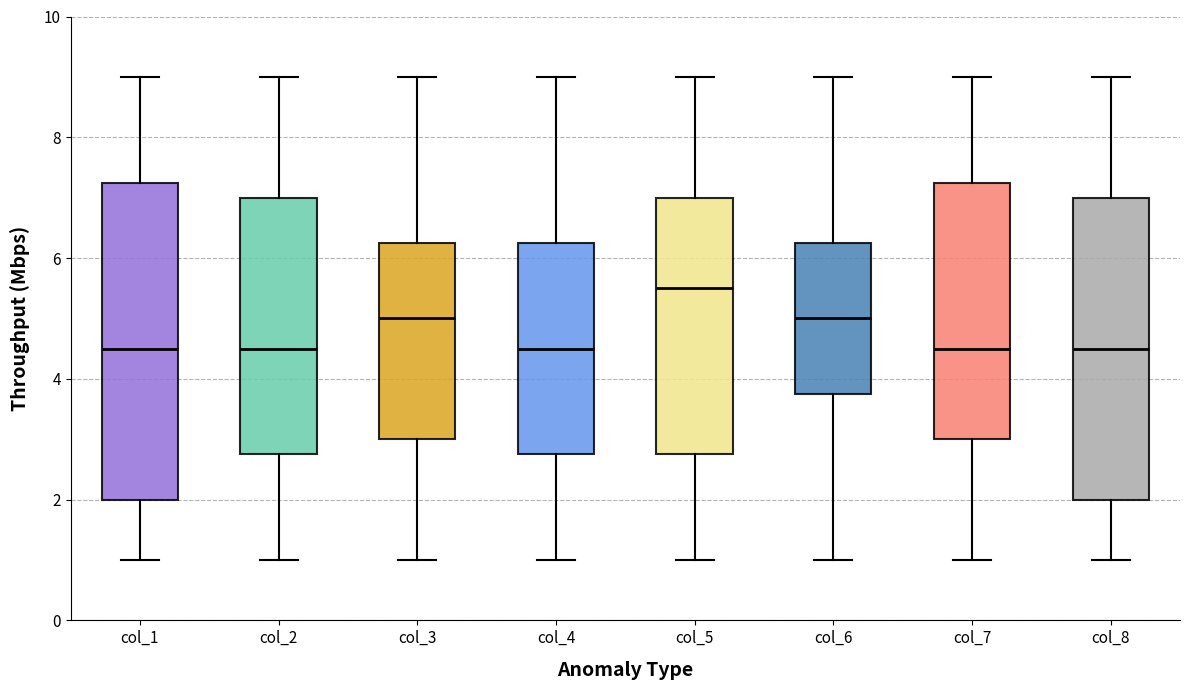

Which box's median line is the highest?

col_5